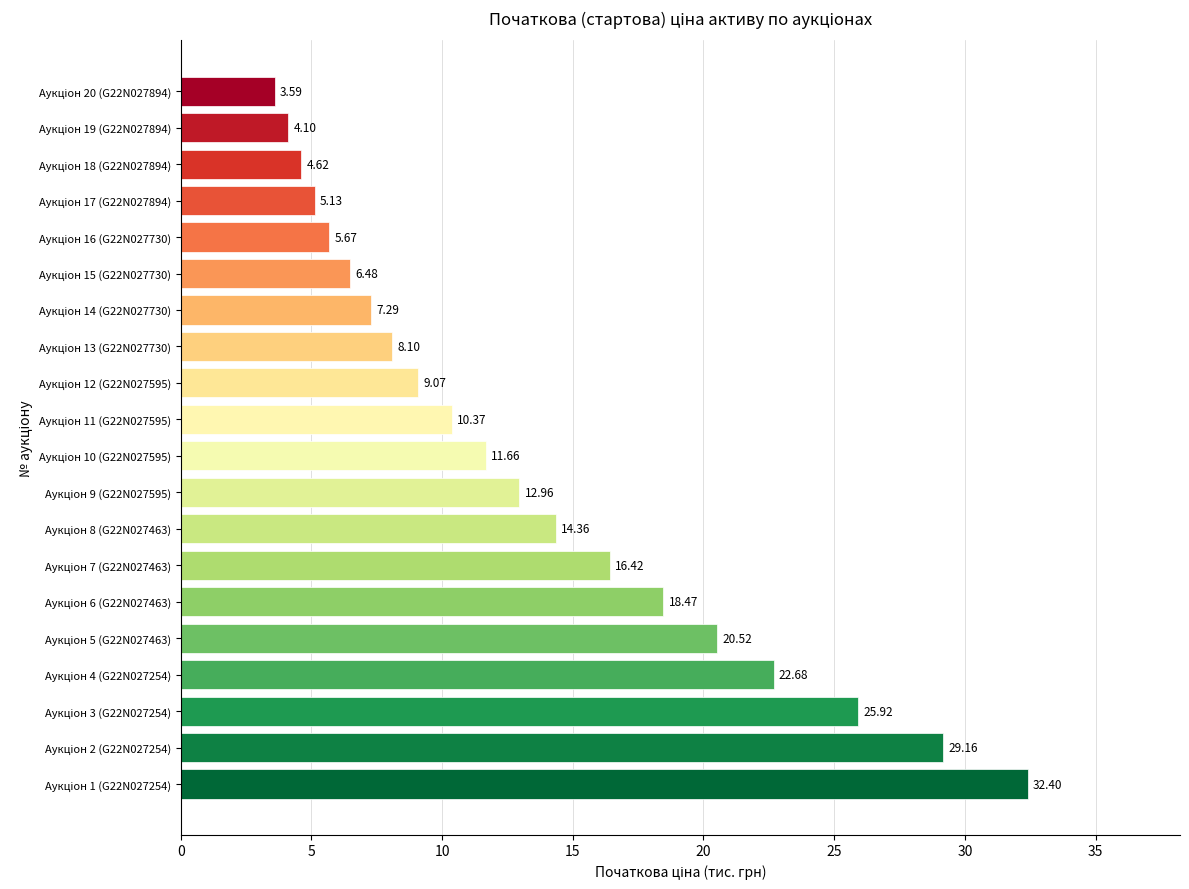

What is the difference between the second highest and minimum values?

25.6